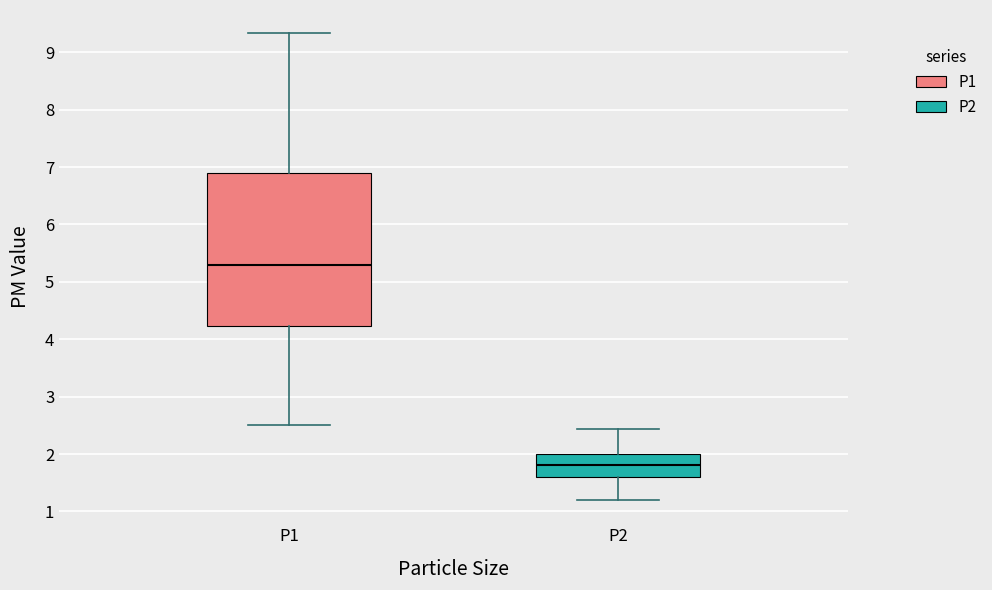

Reading left to right, transcribe this box plot: for each box, give where its median line is, the range the box spans, and where its two whiskers end, as read against the y-axis. The values are not printed on the chart, so give them approximately, as read against the axis.

P1: median 5.3, box 4.2 to 6.9, whiskers 2.5 to 9.3
P2: median 1.8, box 1.6 to 2.0, whiskers 1.2 to 2.4